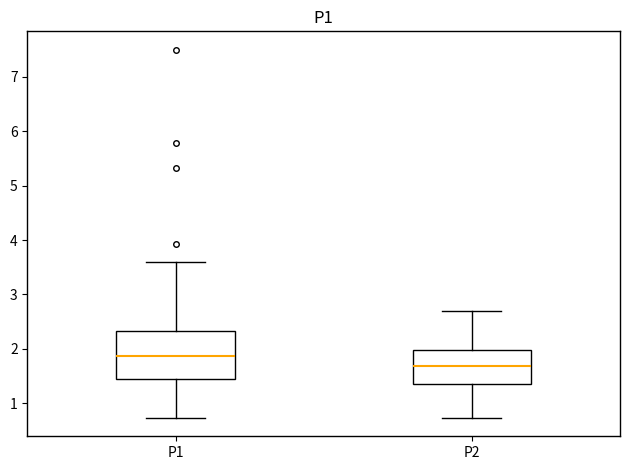

Comparing the boxes themselves (not the whiskers), which one is the tallest?

P1